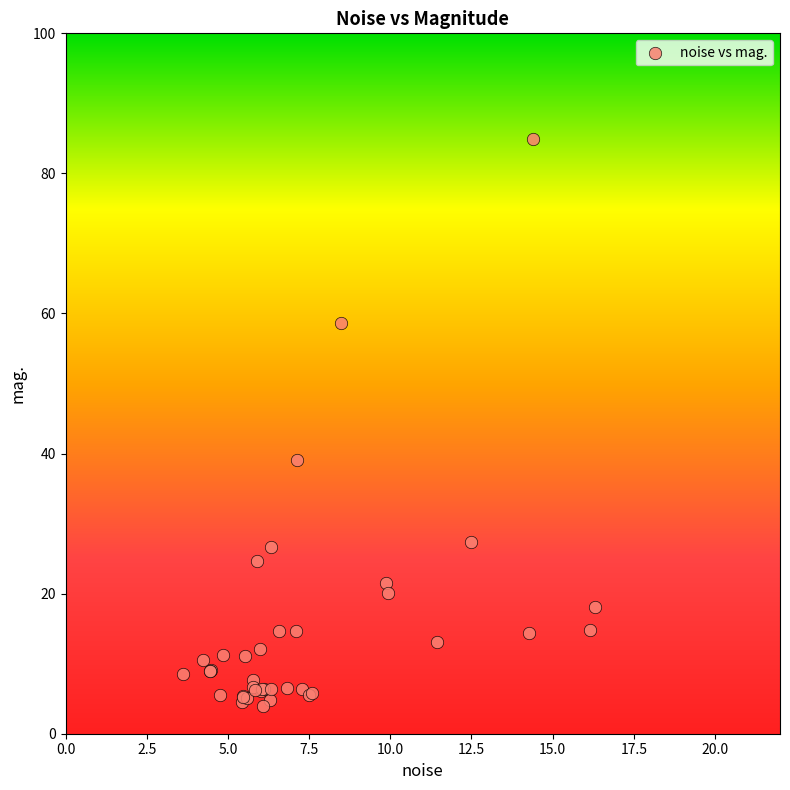

What Y value in the scatter plot is closest to 44?

39.1